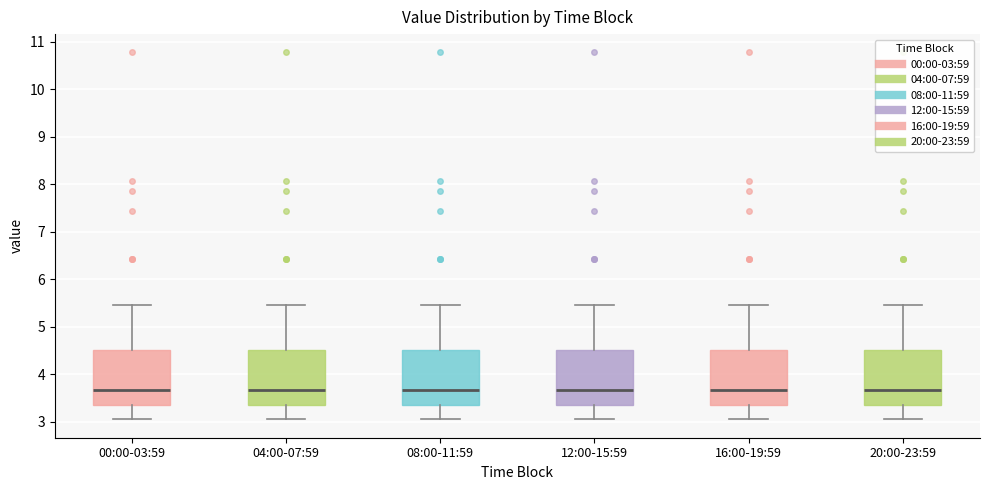

Reading left to right, read every box against the y-axis: the position of its median line, the range the box covers, and the ends of its whiskers. The values are not printed on the chart, so give them approximately, as read against the axis.

00:00-03:59: median 3.7, box 3.3 to 4.5, whiskers 3.1 to 5.5
04:00-07:59: median 3.7, box 3.3 to 4.5, whiskers 3.1 to 5.5
08:00-11:59: median 3.7, box 3.3 to 4.5, whiskers 3.1 to 5.5
12:00-15:59: median 3.7, box 3.3 to 4.5, whiskers 3.1 to 5.5
16:00-19:59: median 3.7, box 3.3 to 4.5, whiskers 3.1 to 5.5
20:00-23:59: median 3.7, box 3.3 to 4.5, whiskers 3.1 to 5.5